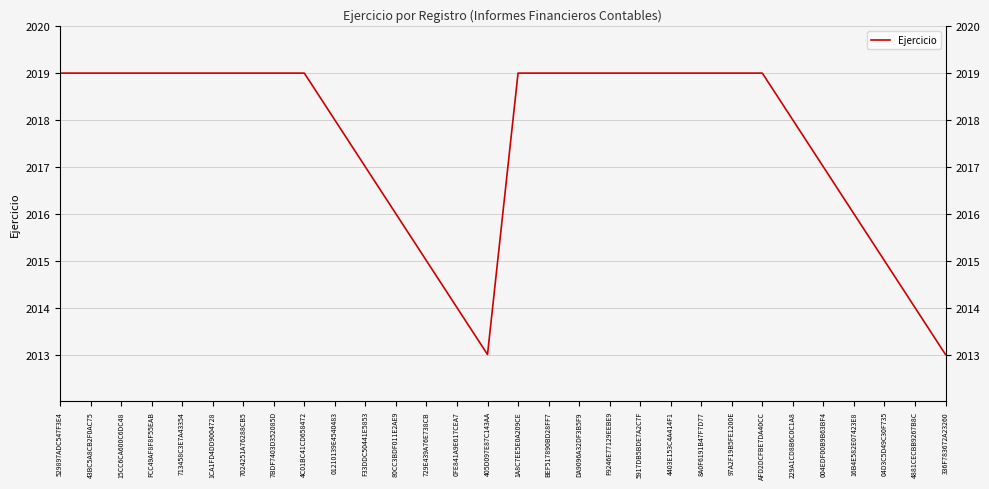

Is this an area chart (filled region under the line)?

No